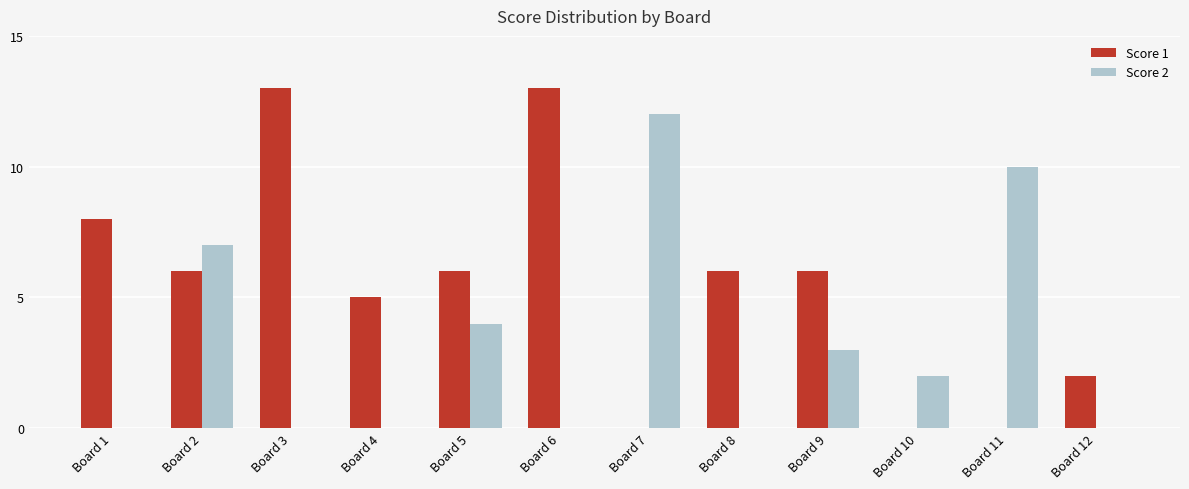

What is the total value across all series at Board 11?

10